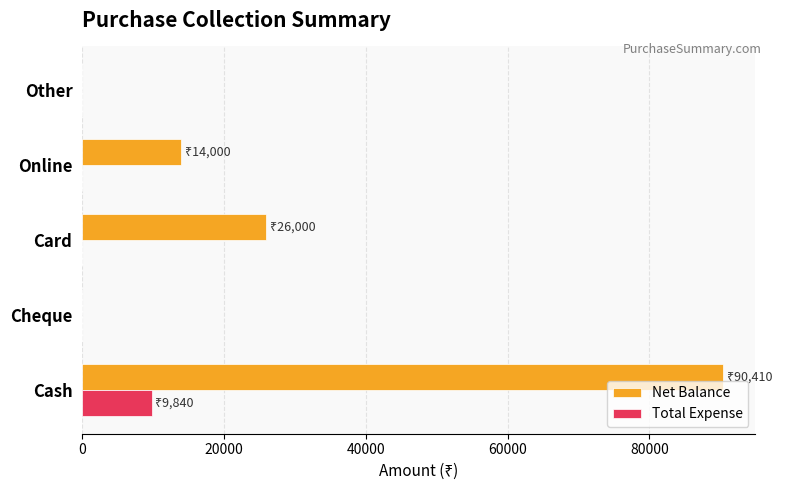

What is the average value of the Total Expense series?

1968